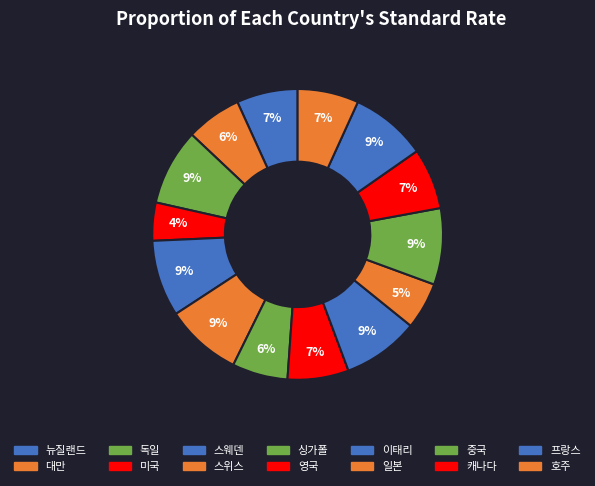

The 이태리 slice represents 9% of the pie. True or false?

True